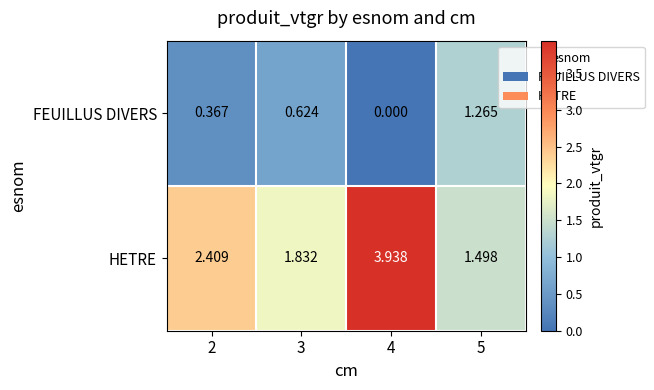

At which category does the chart reach its peak across all series?

4